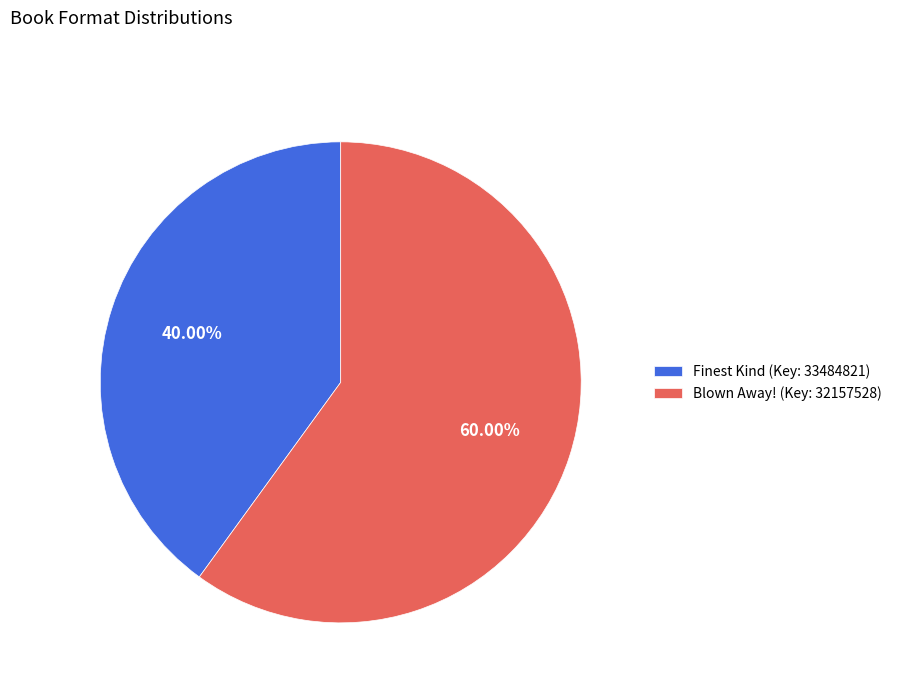

What is the majority slice?

Blown Away! (Key: 32157528)